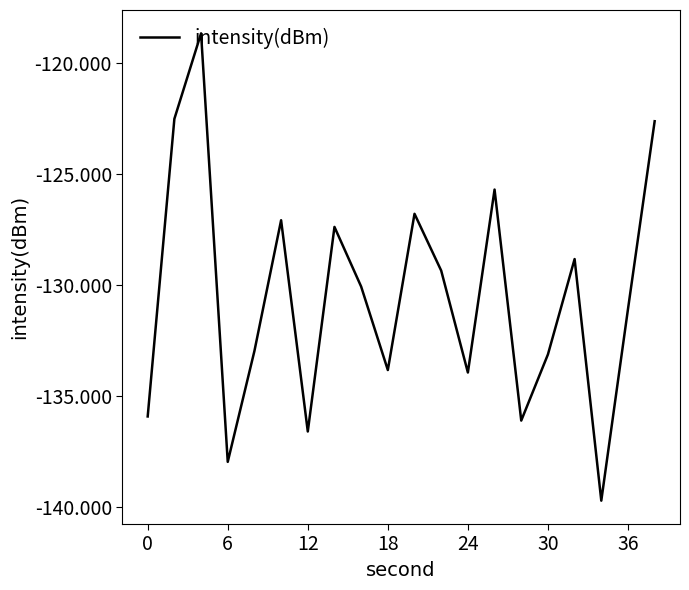

What is the maximum value shown in the chart?

-118.7